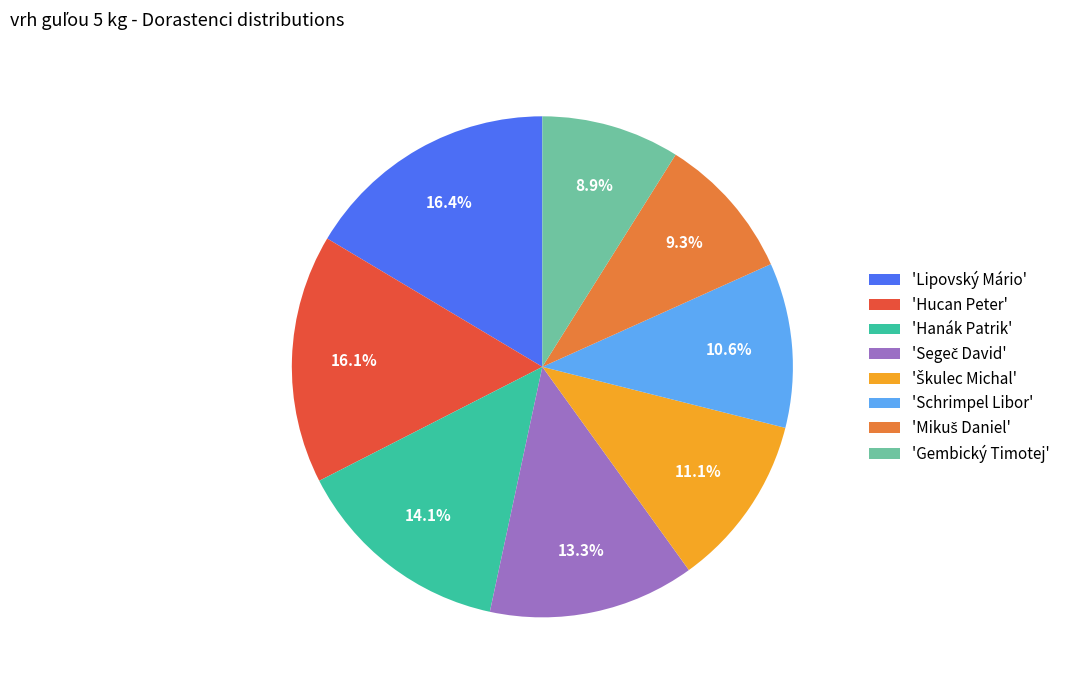

What is the ratio of the value at 'Gembický Timotej' to the value at 'Hanák Patrik'?

0.6